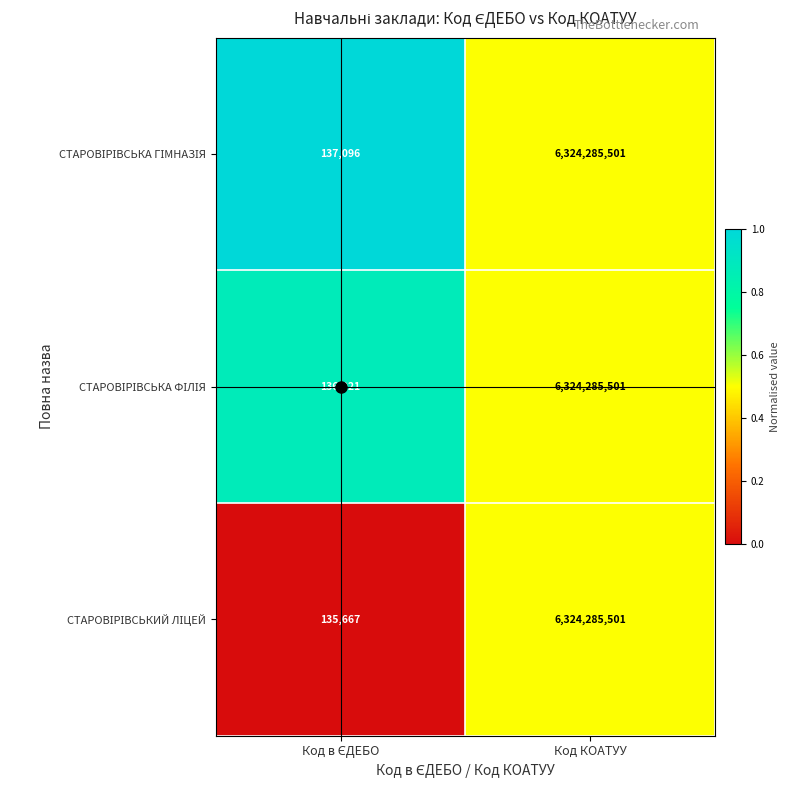

What is the total value across all series at Код КОАТУУ?

18972856503